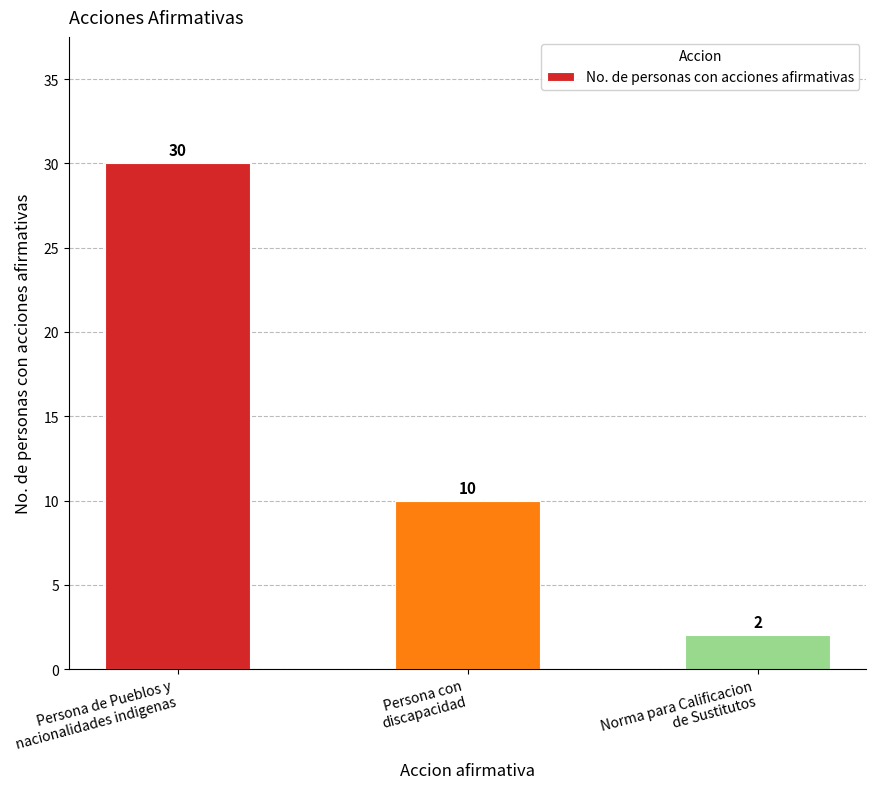

What is the difference between the maximum and minimum values?

28